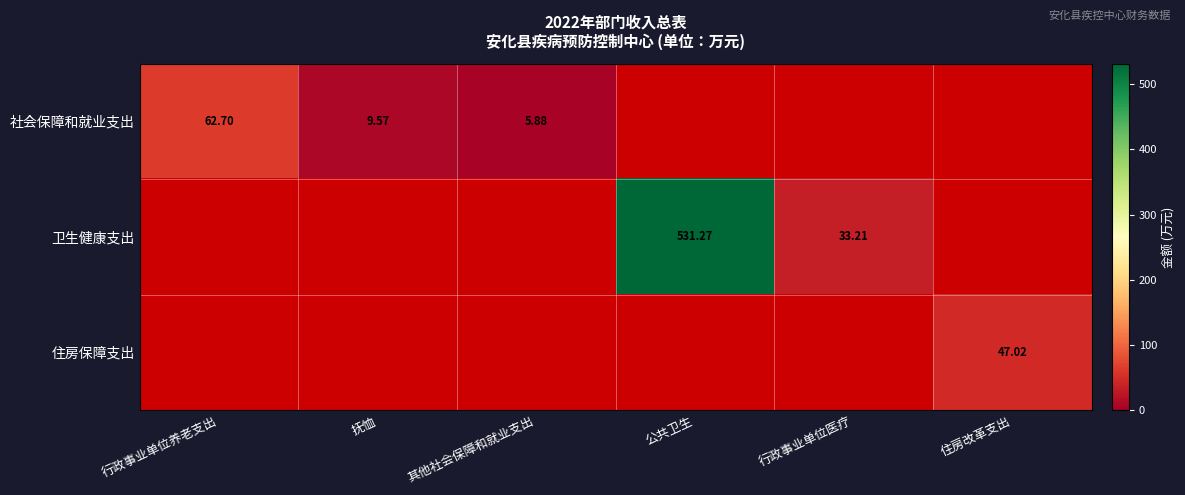

Is the value of 住房保障支出 at 住房改革支出 greater than the value of 卫生健康支出 at 行政事业单位医疗?

Yes